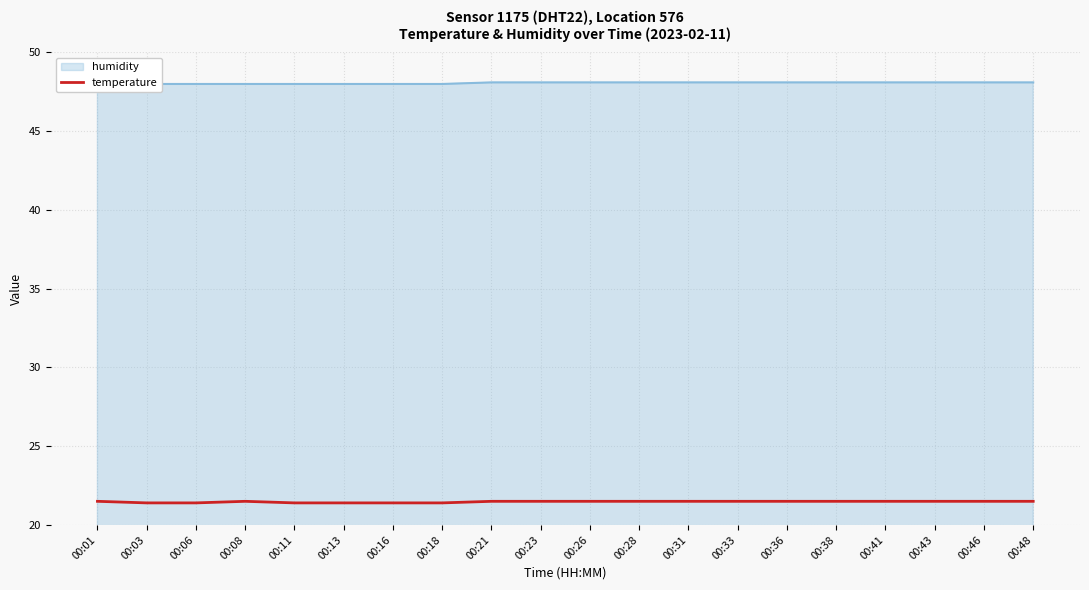

List the labels in order of value, smallest first.

00:03, 00:06, 00:11, 00:13, 00:16, 00:18, 00:01, 00:08, 00:21, 00:23, 00:26, 00:28, 00:31, 00:33, 00:36, 00:38, 00:41, 00:43, 00:46, 00:48